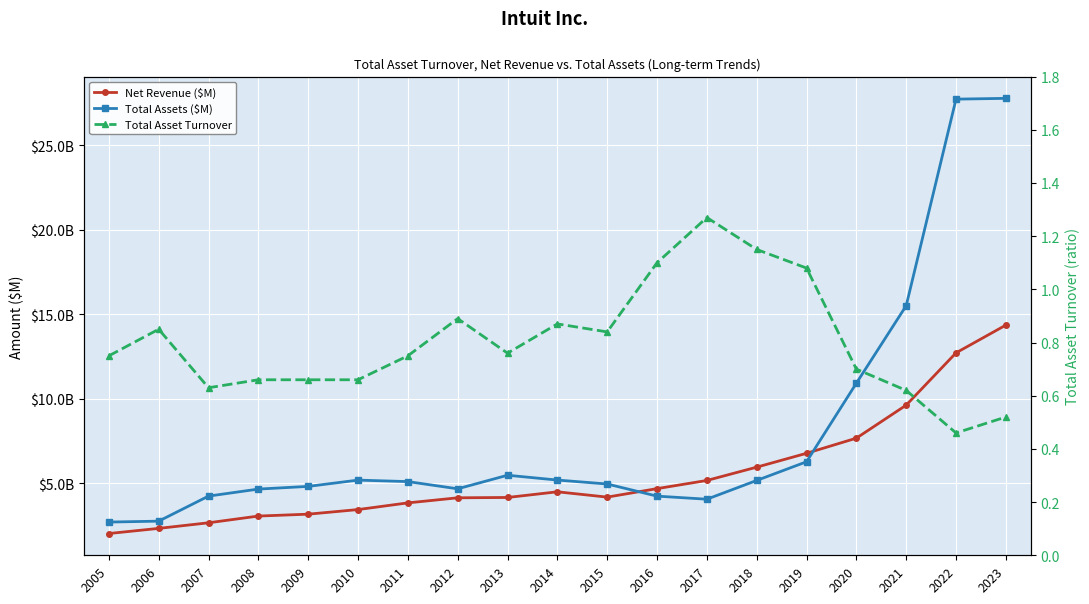

True or false: Total Assets ($M) and Net Revenue ($M) intersect in this chart.

True